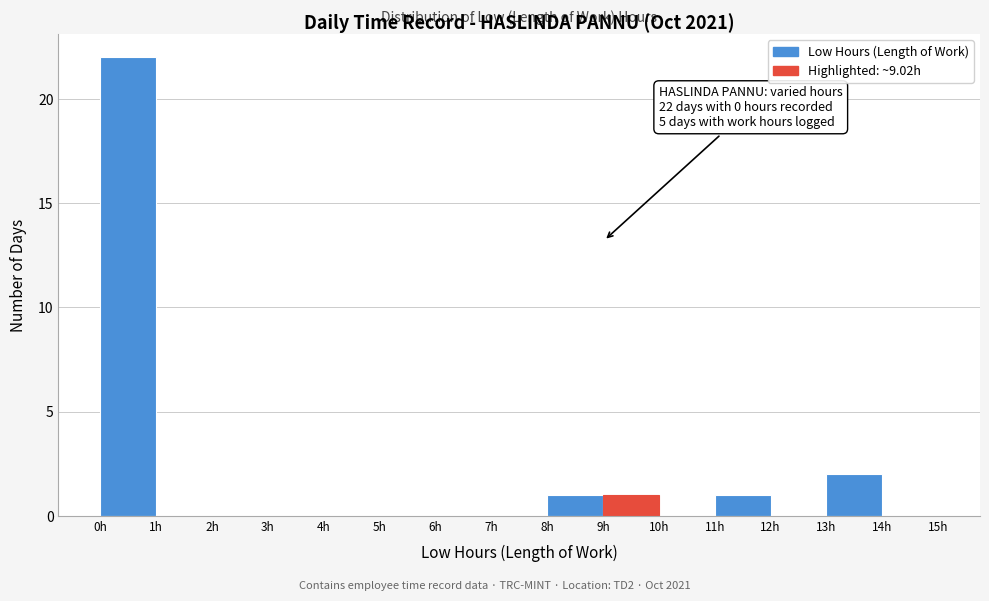

Over which range of the x-axis is the bar tallest?

0 to 1